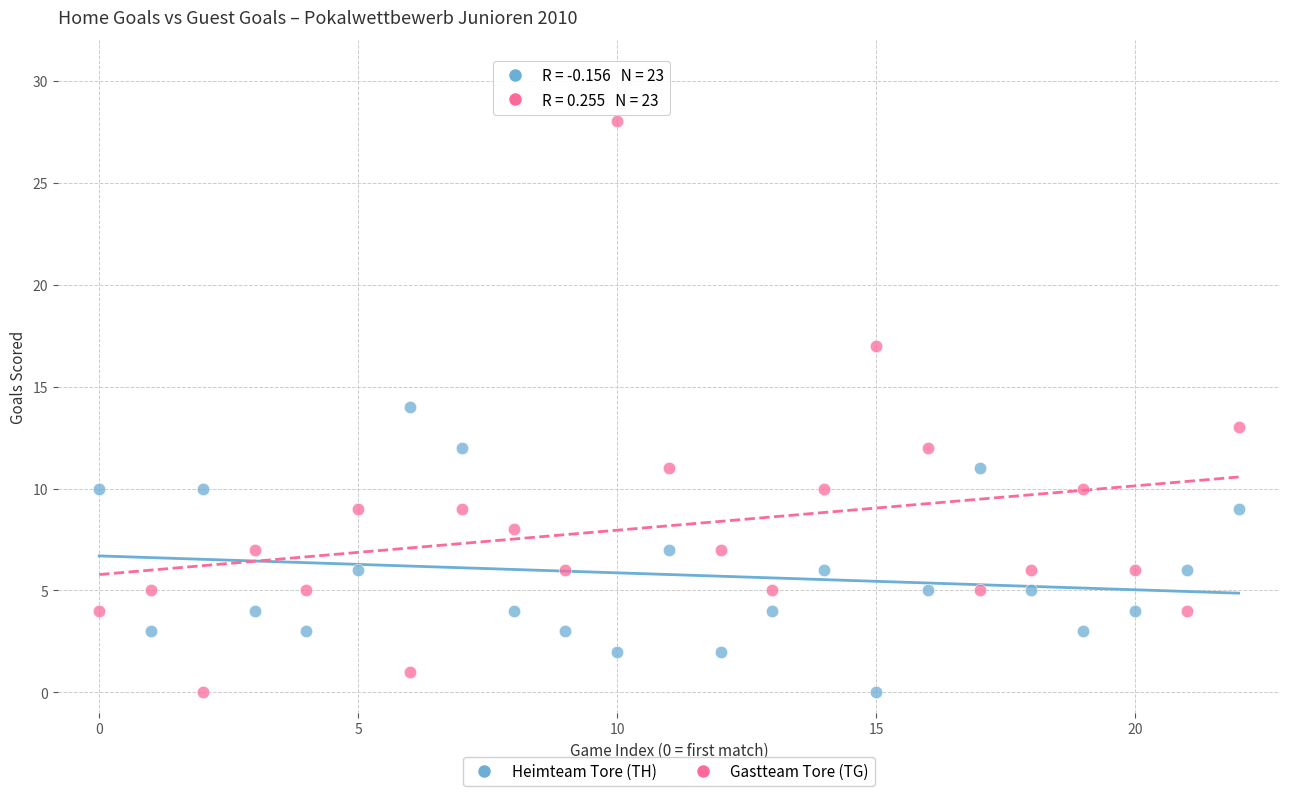

Which series has the widest spread of Y values?

Gastteam Tore (TG)